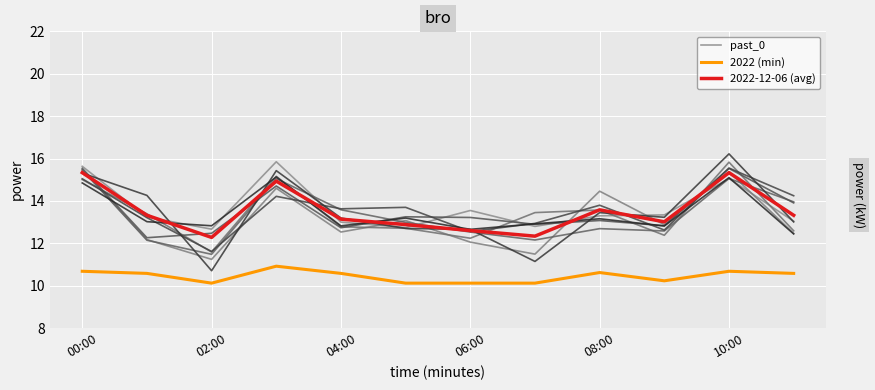

Does the chart display data point markers on the line(s)?

No